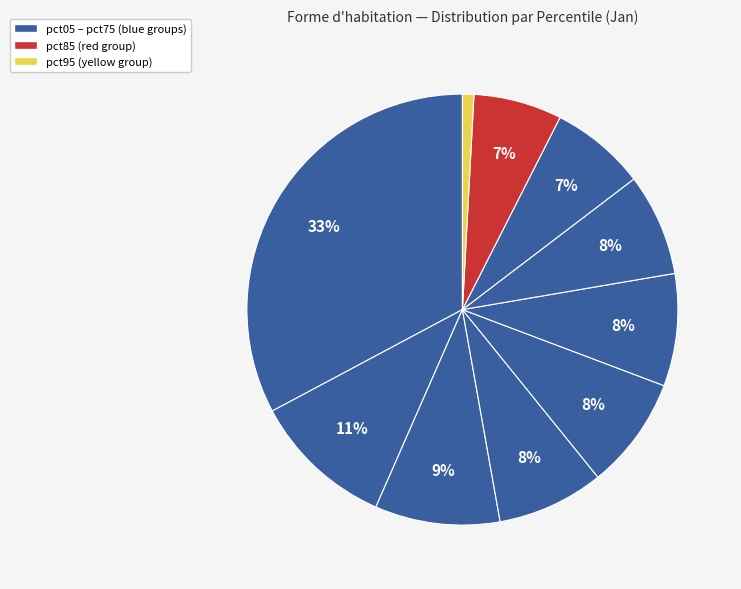

Rank the categories by value from highest to lowest.

pct05, pct15, pct25, pct45, pct55, pct35, pct65, pct75, pct85, pct95